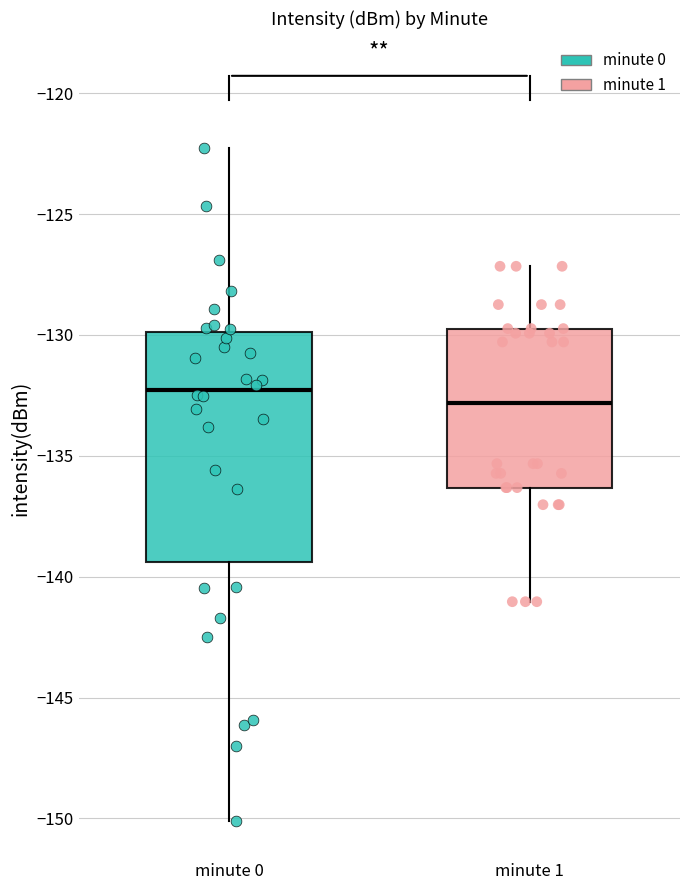

Reading left to right, read every box against the y-axis: the position of its median line, the range the box covers, and the ends of its whiskers. The values are not printed on the chart, so give them approximately, as read against the axis.

minute 0: median -132.5, box -139.5 to -130.0, whiskers -150.0 to -122.5
minute 1: median -133.0, box -136.5 to -129.5, whiskers -141.0 to -127.0